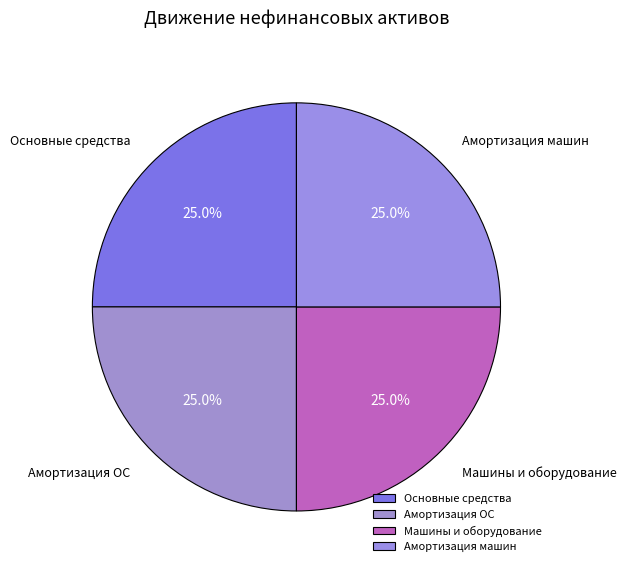

How many slices are in this pie chart?

4